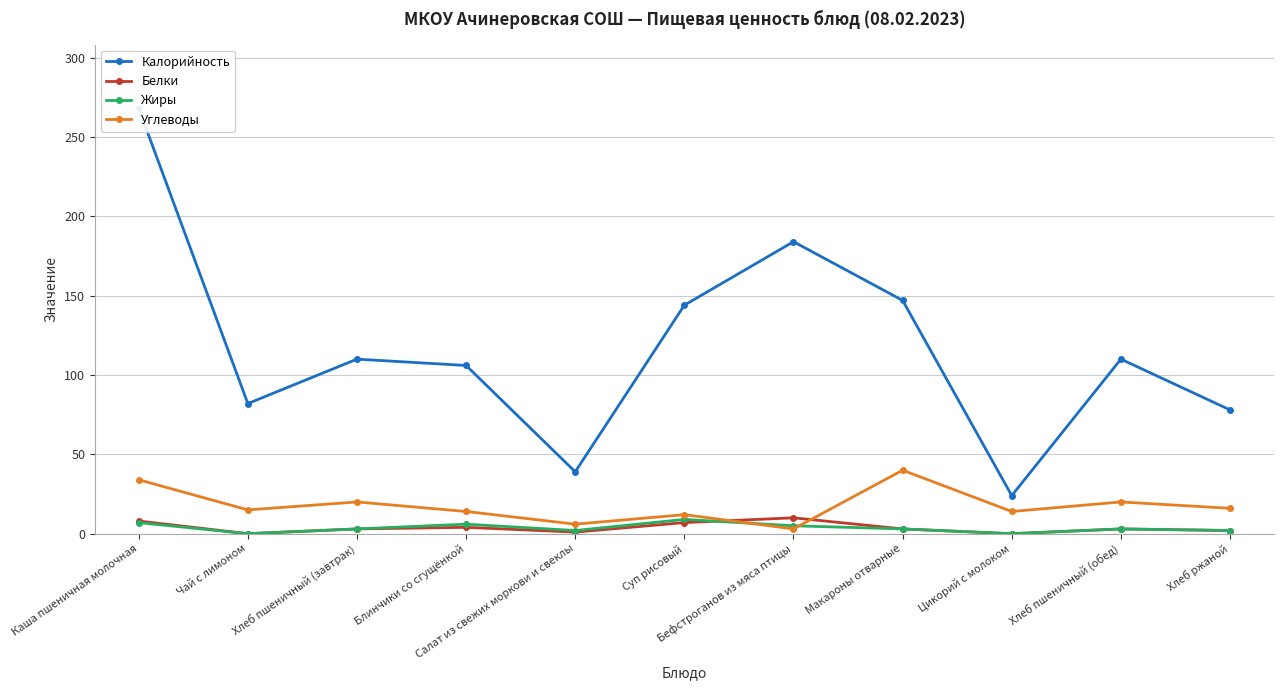

The value of Углеводы at Суп рисовый is 20. True or false?

False